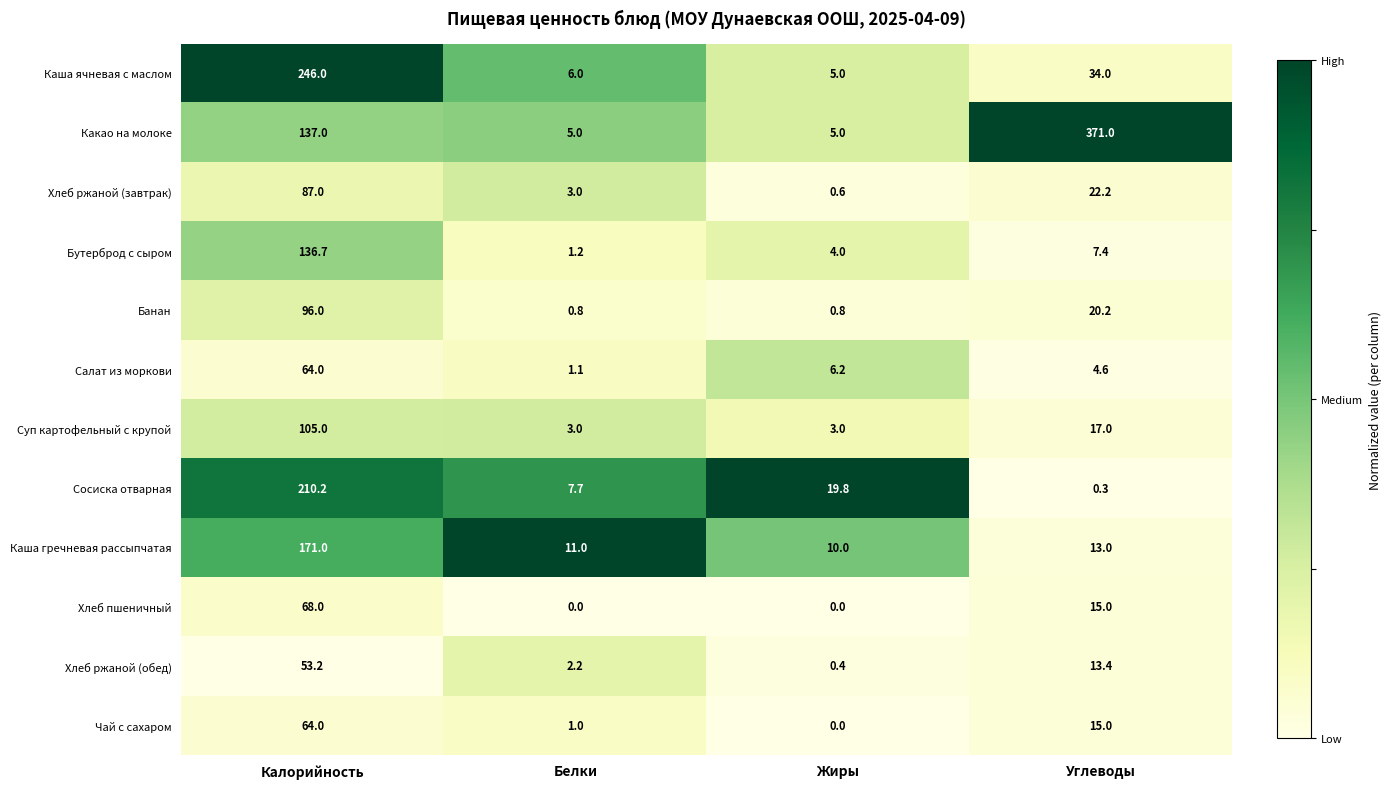

What is the sum of the Сосиска отварная values at Углеводы and Жиры?

20.1